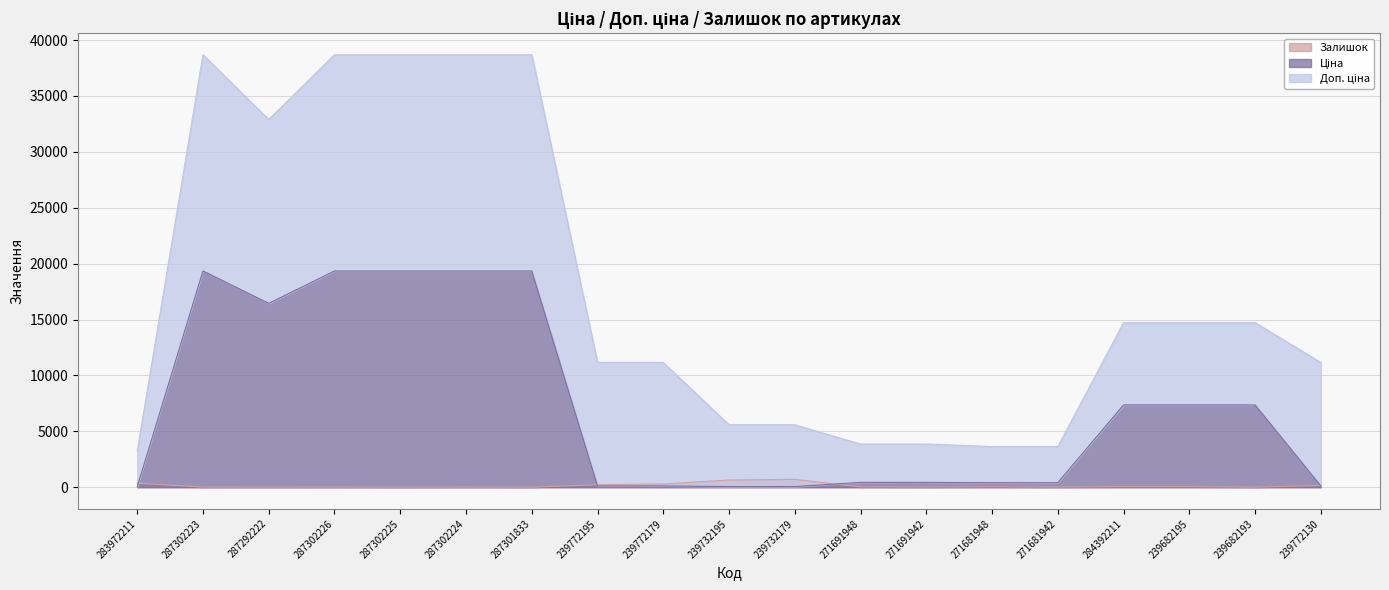

Is it true that Залишок equals 360.0 at 283972211?

True